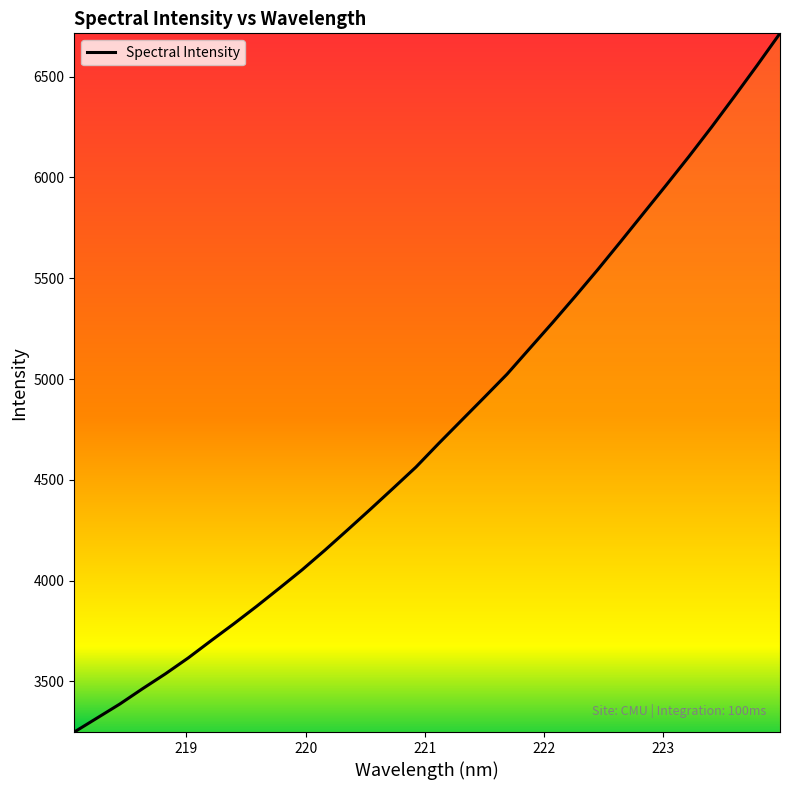

What is the greatest value displayed?

6714.4